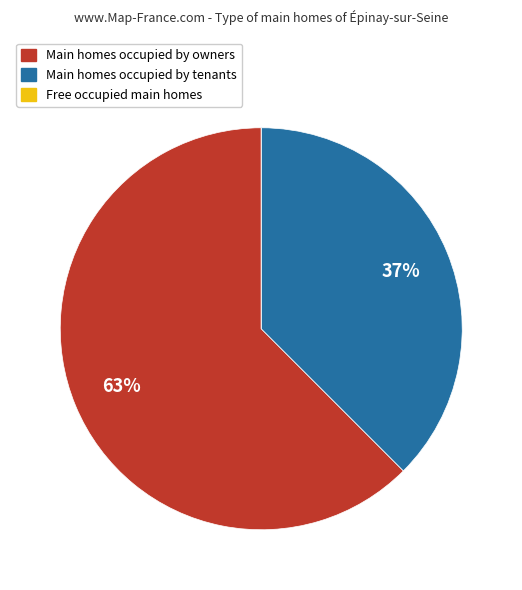

To the nearest percent, what is the average slice percentage?

33%